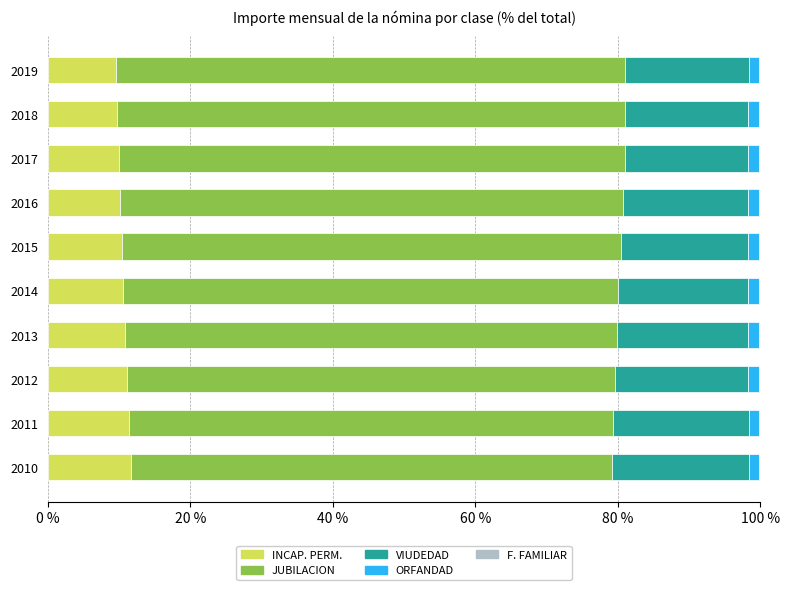

Is it true that ORFANDAD equals 1.5 at 2015?

True